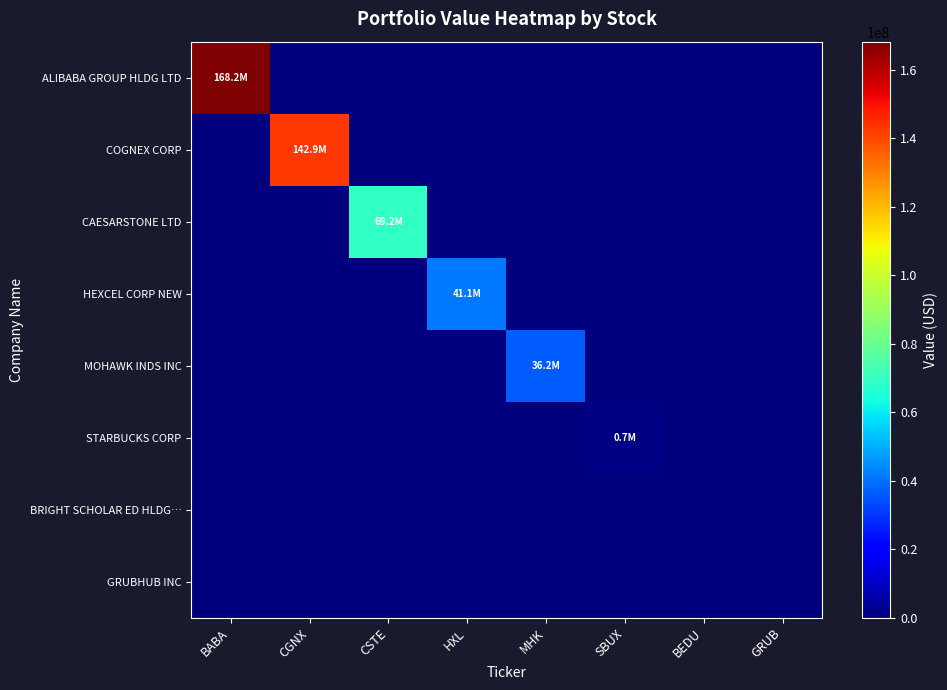

Which series has the largest range (max minus min)?

ALIBABA GROUP HLDG LTD